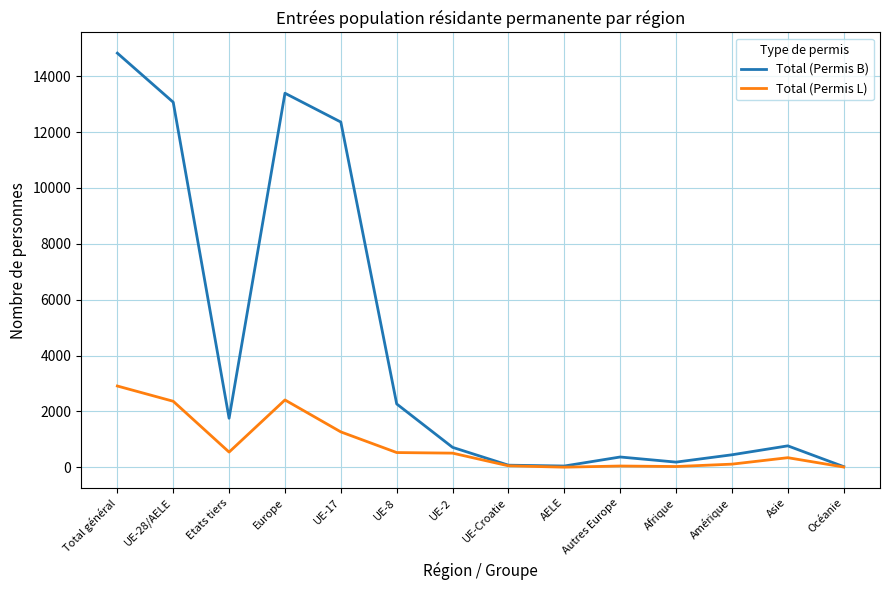

What is the total value across all series at Amérique?

563